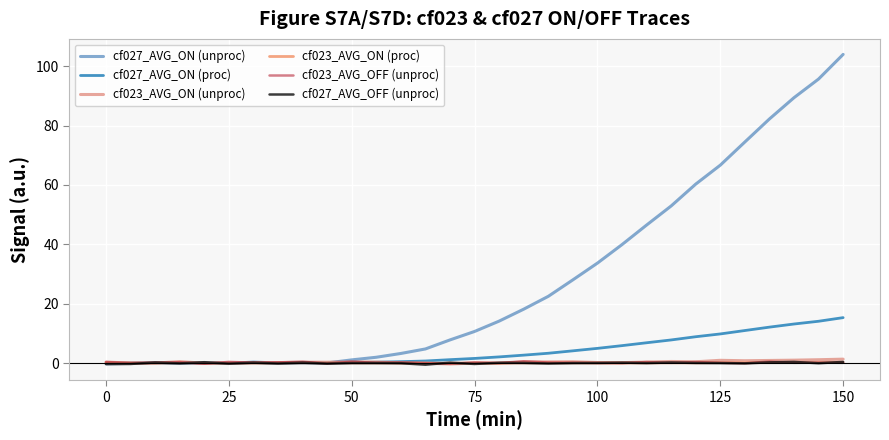

Which series has the largest range (max minus min)?

cf027_AVG_ON (unproc)